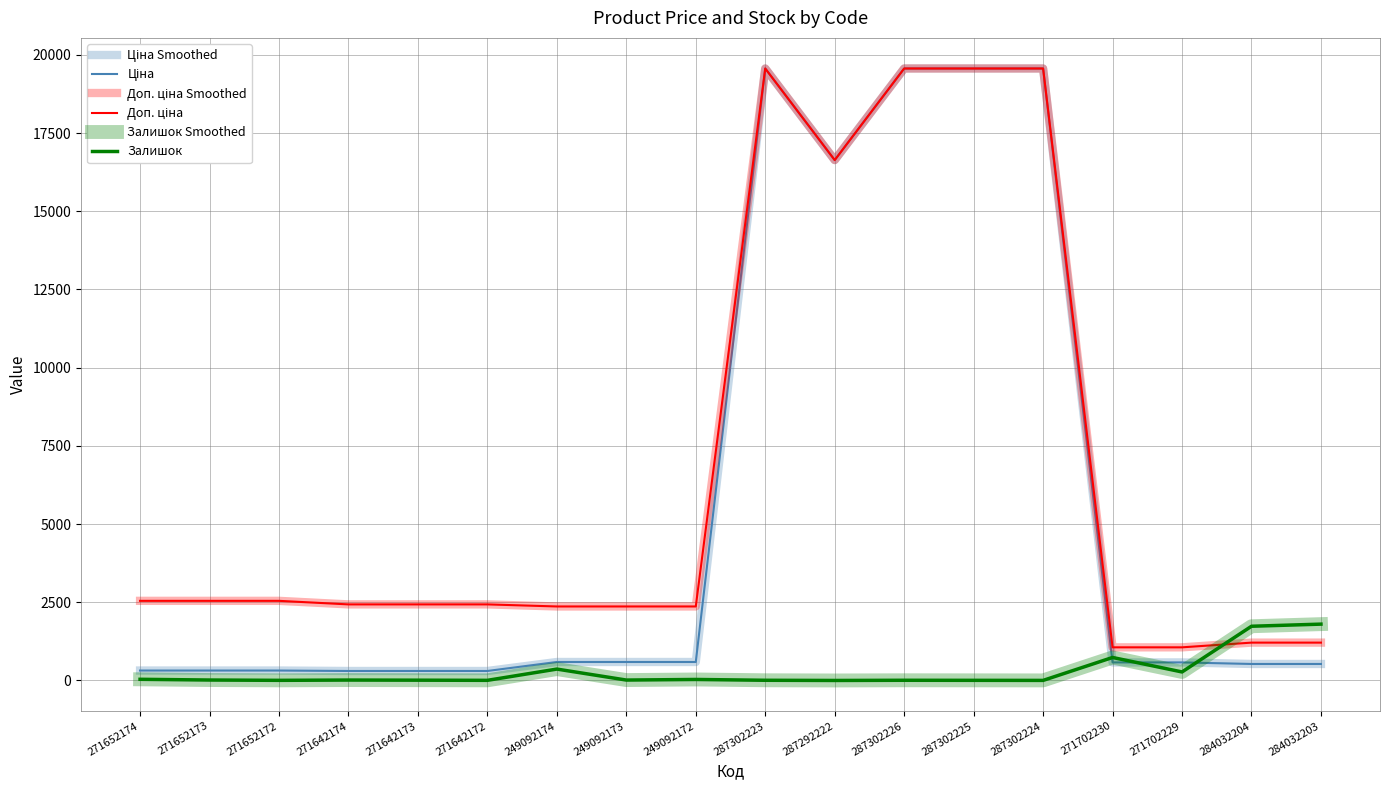

How many lines are shown in the chart?

6